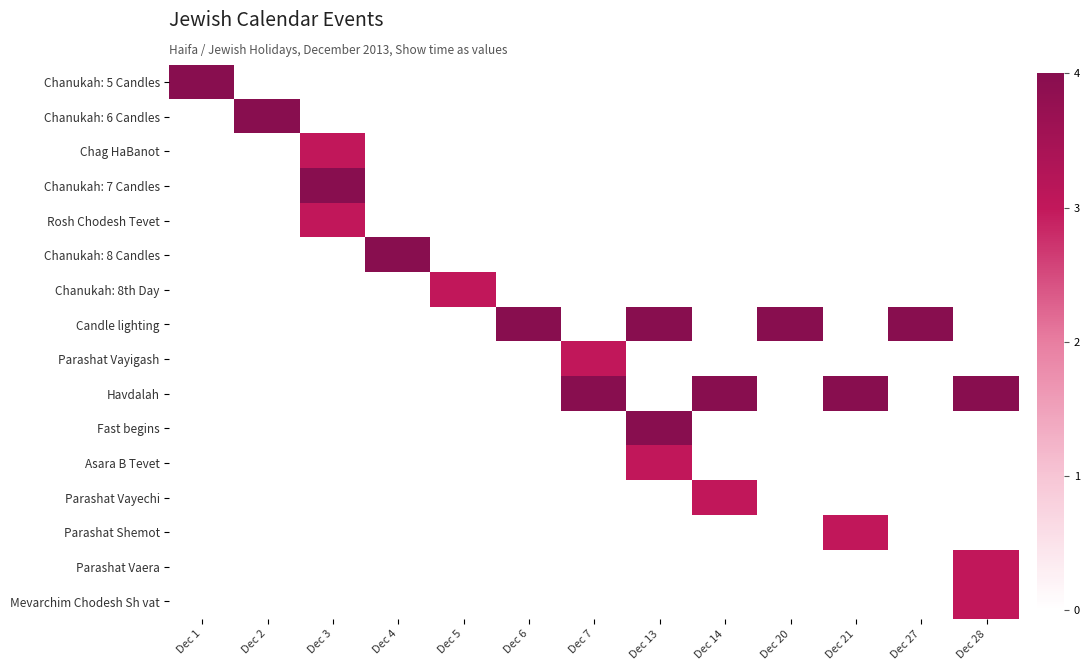

How many distinct data groups are displayed?

16